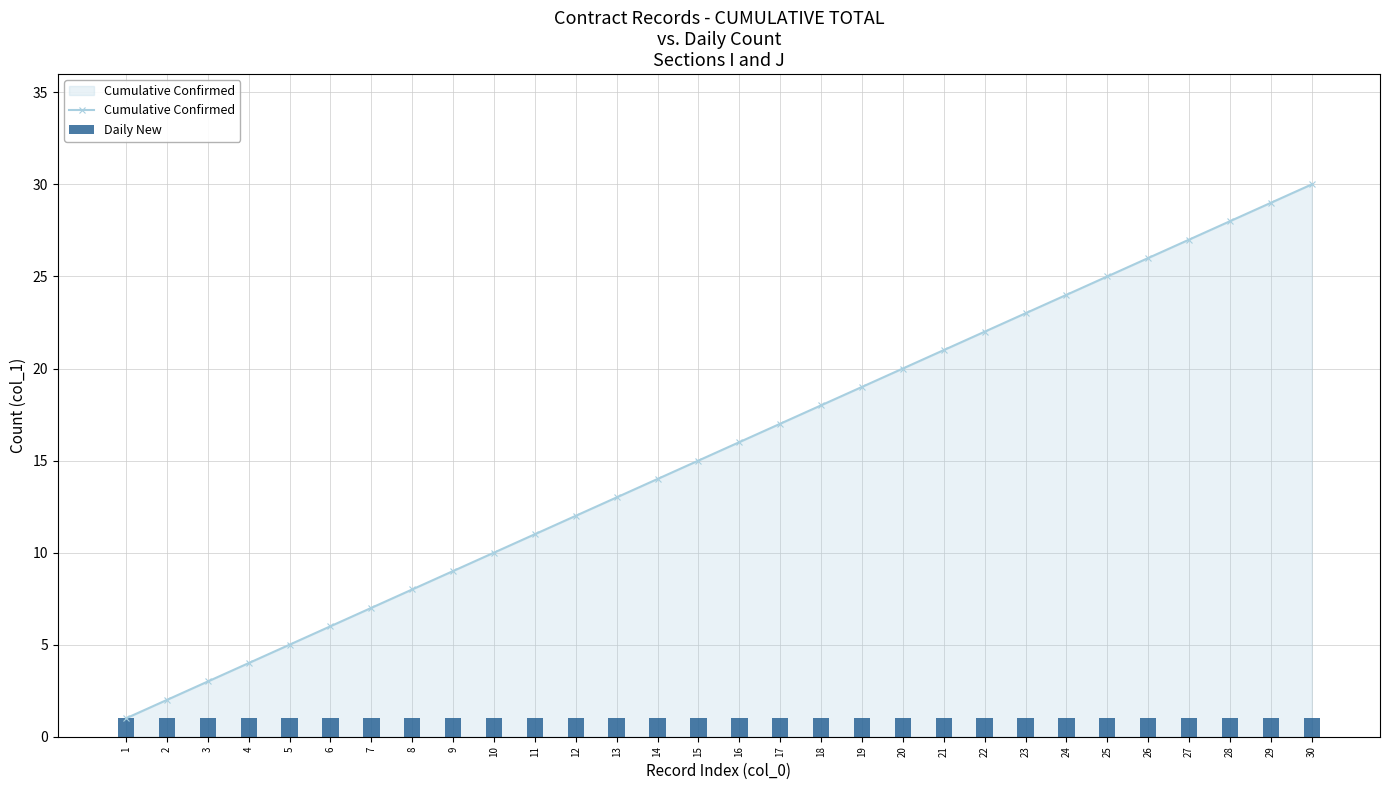

What are all the series names shown in the legend?

Cumulative Confirmed, Daily New